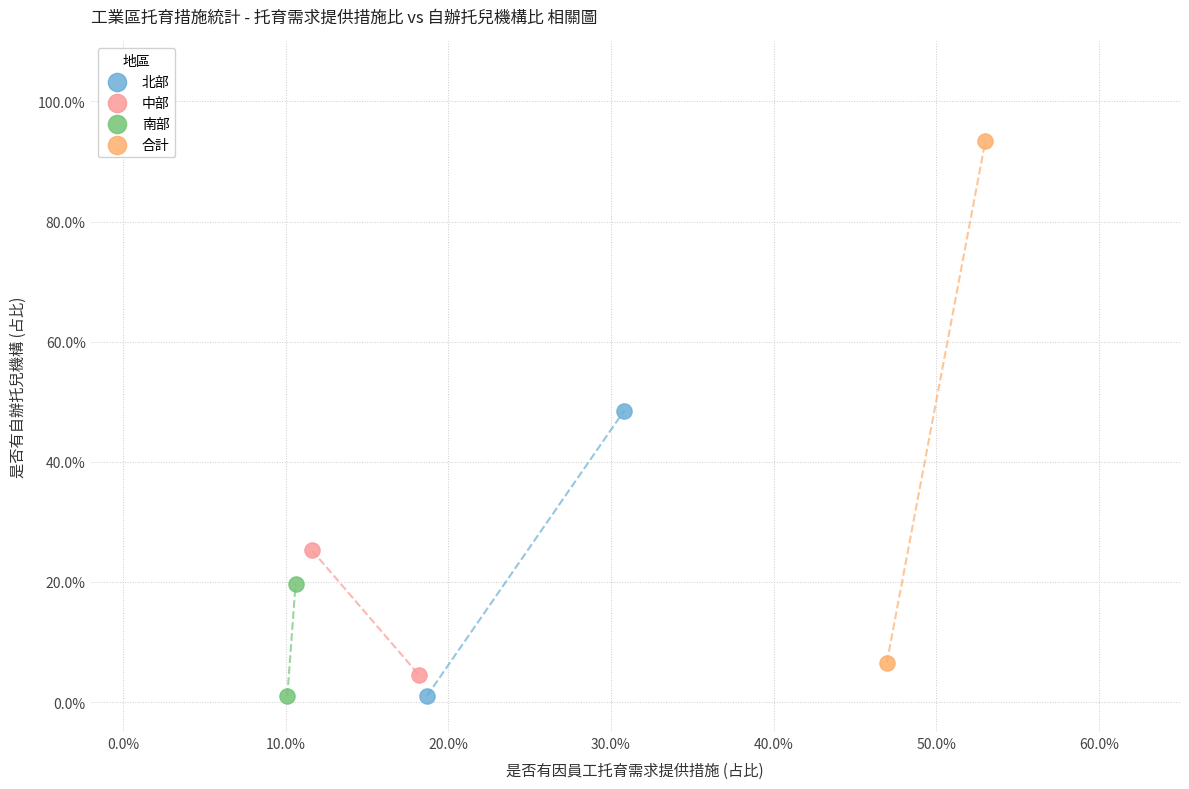

Which series contains the highest Y value?

合計